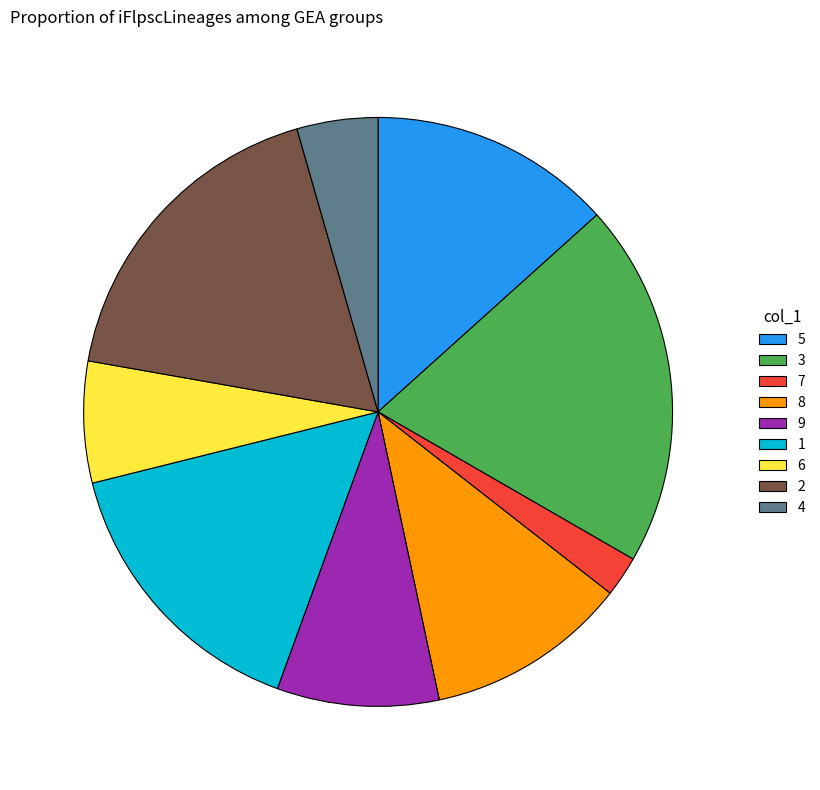

Which category has the smallest portion of the pie?

7